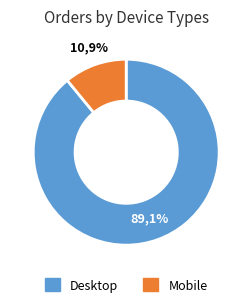

True or false: 7 accounts for 13% of the total.

False